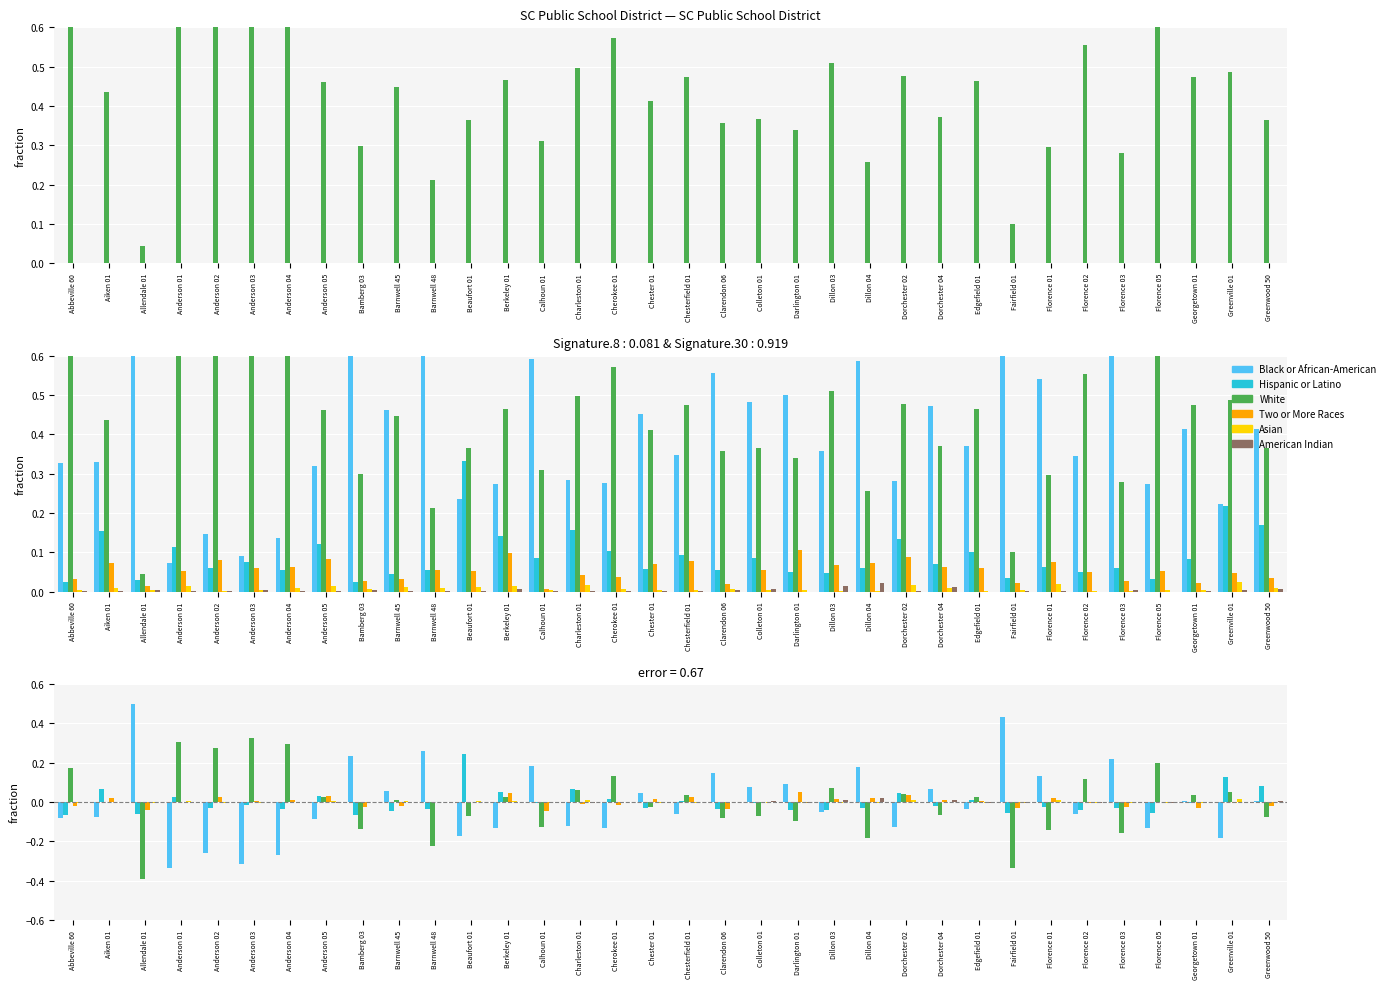

Which series has the largest total across all categories?

White